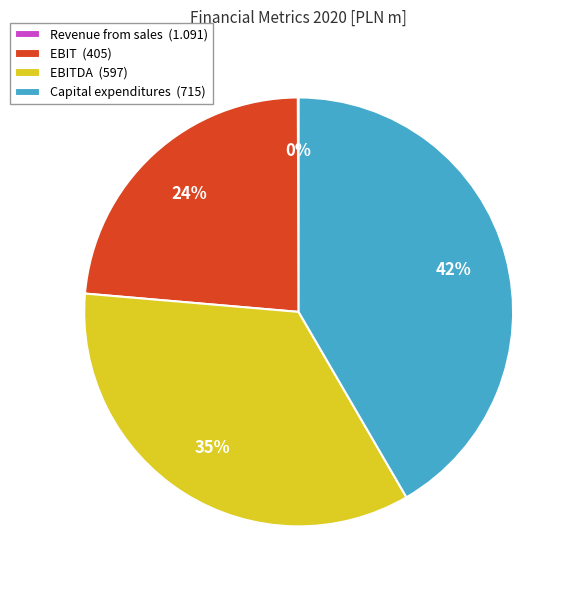

Between EBIT (405) and Capital expenditures (715), which is larger?

Capital expenditures (715)